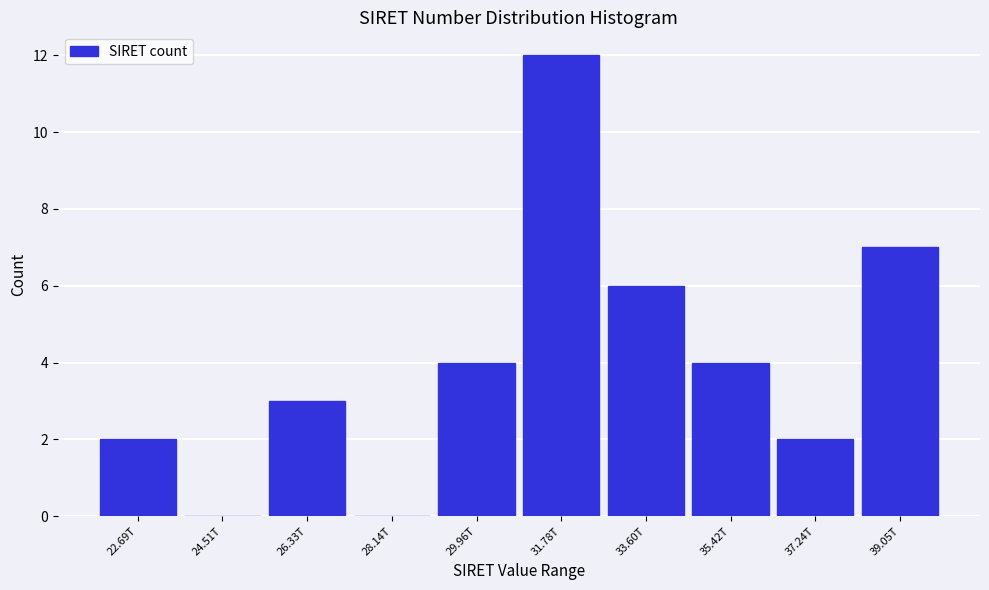

Reading right to left, transcribe all the data shown in this chart.

39.05T=7	37.24T=2	35.42T=4	33.60T=6	31.78T=12	29.96T=4	28.14T=0	26.33T=3	24.51T=0	22.69T=2